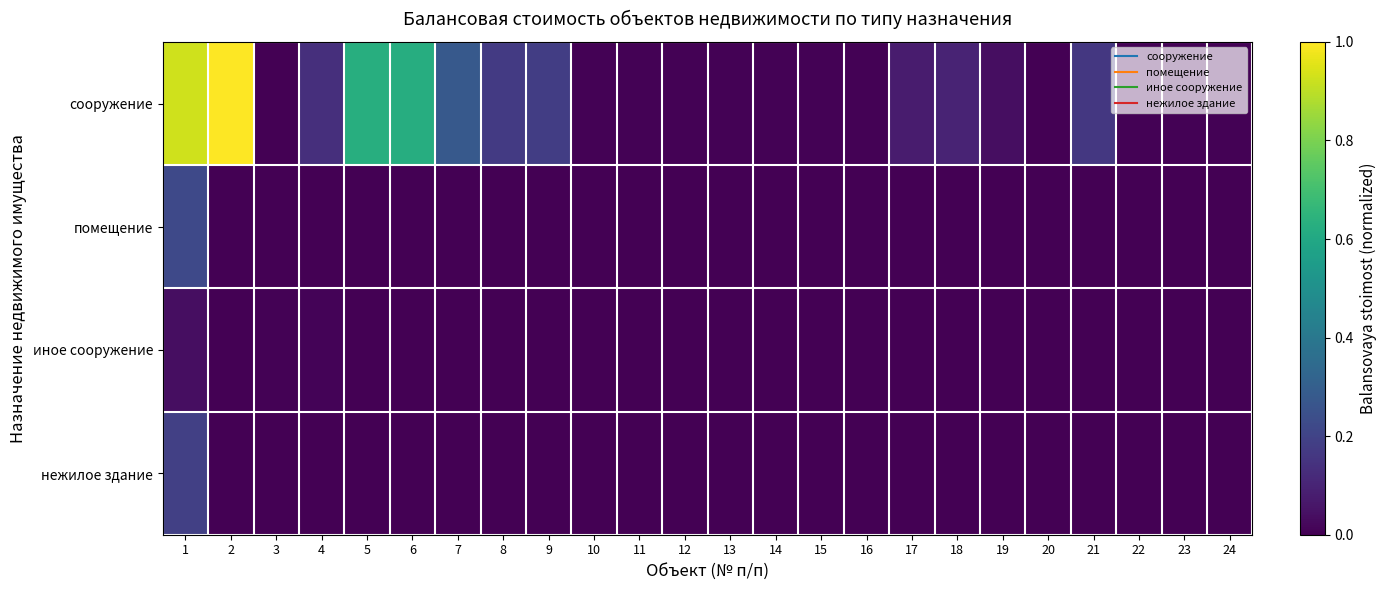

Rank the series by their maximum value, from highest to lowest.

сооружение, помещение, нежилое здание, иное сооружение